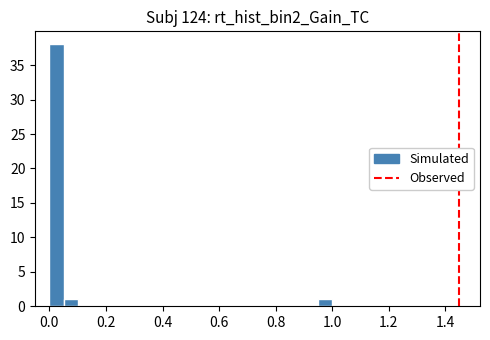

Around what value on the x-axis is the tallest bar? Give the approximate position of its centre, as read against the axis.

0.02